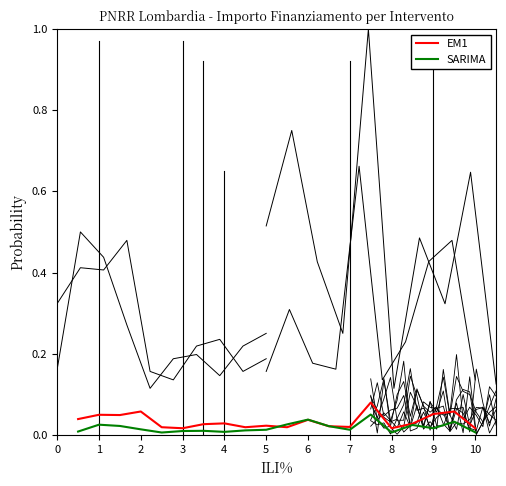

How many lines are shown in the chart?

2